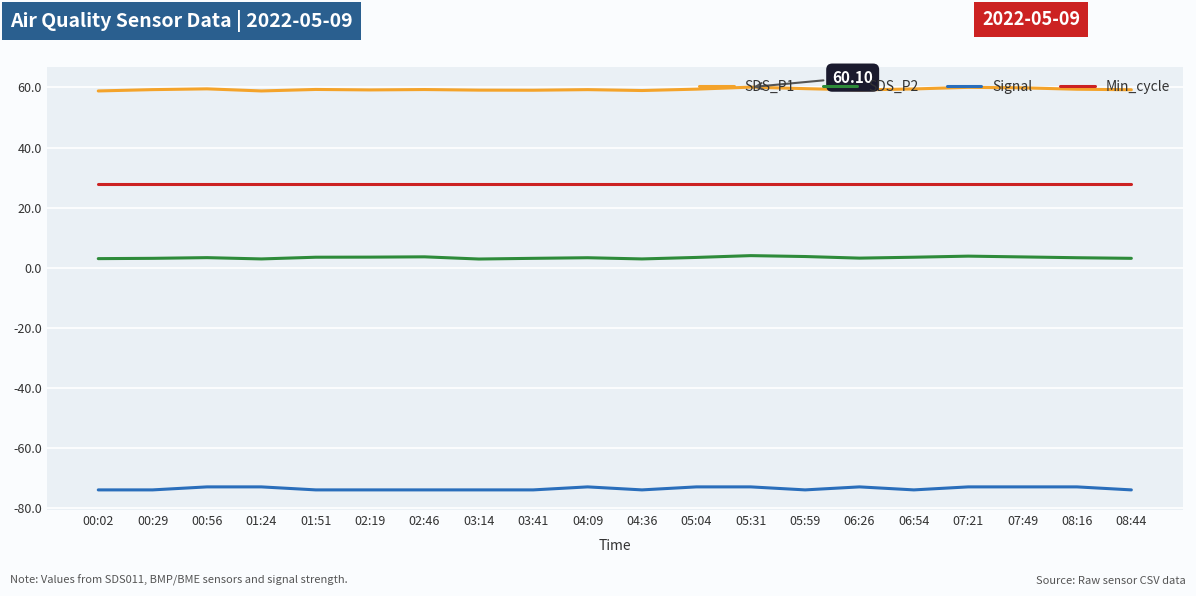

What is the spread (max minus min) of values at 07:49?

132.9